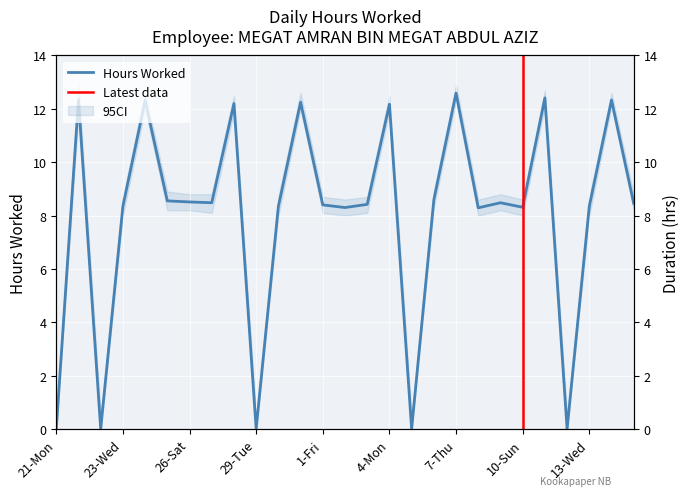

How many values are below 8?

5